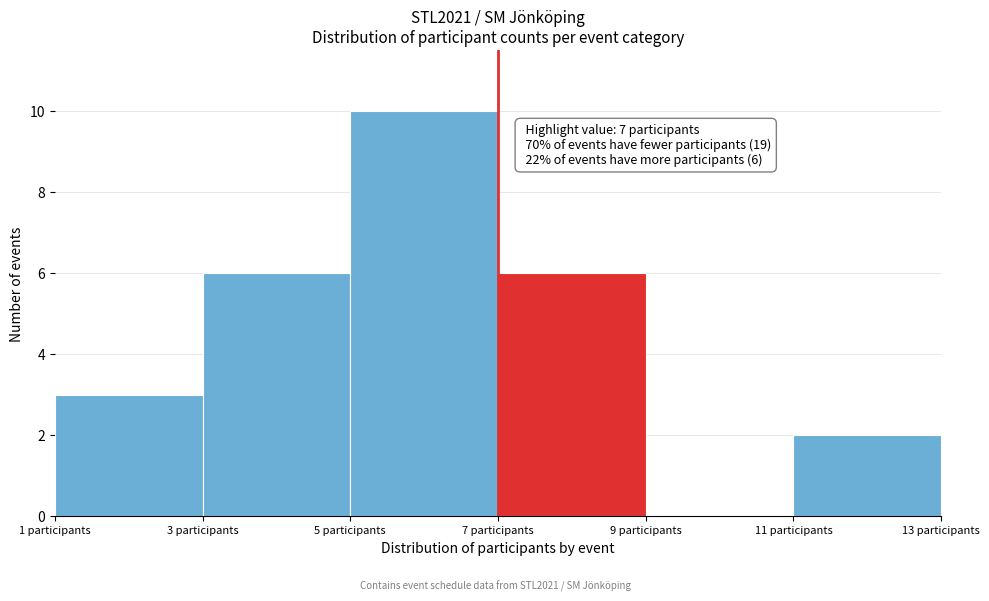

Over which range of the x-axis is the bar tallest?

5 to 7